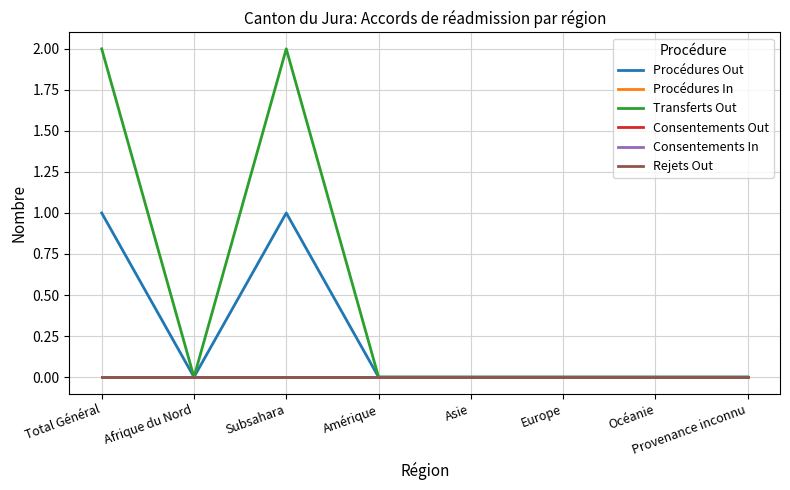

What is the difference between the second highest and second lowest values in the Procédures Out series?

1